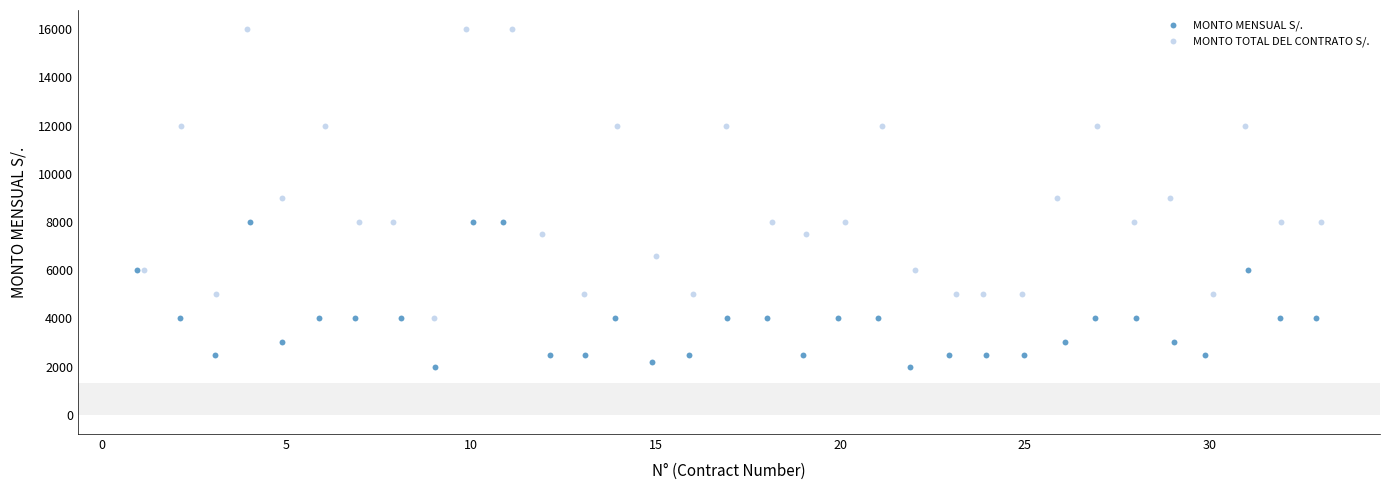

Which series contains the highest Y value?

MONTO TOTAL DEL CONTRATO S/.